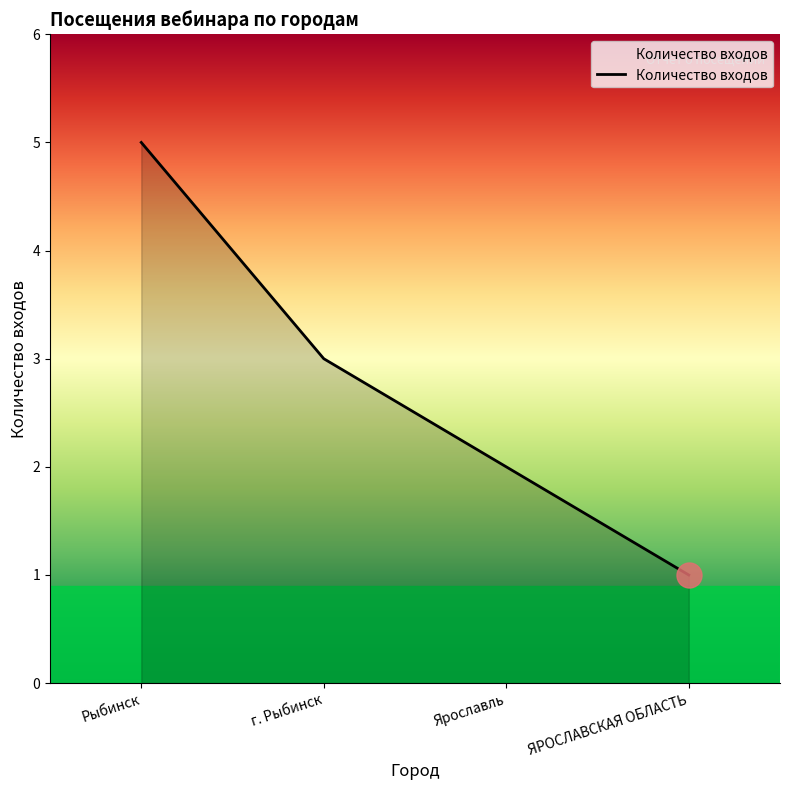

What is the sum of the values at ЯРОСЛАВСКАЯ ОБЛАСТЬ and Ярославль?

3